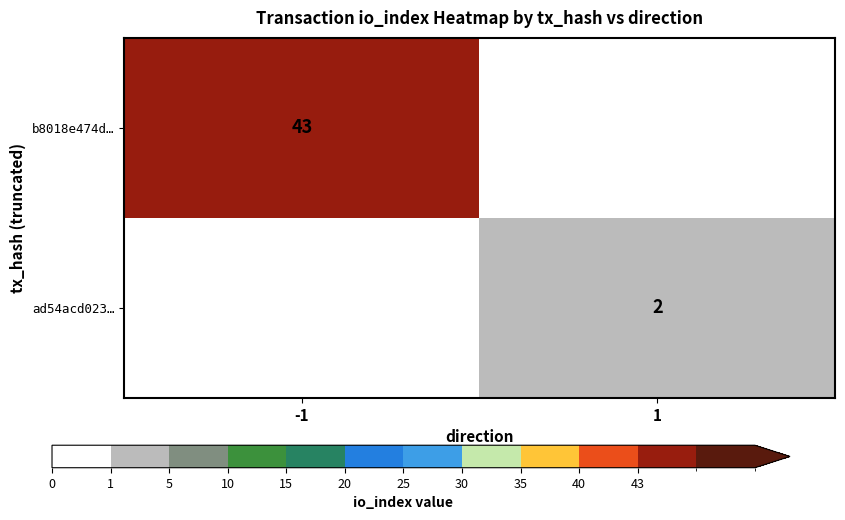

At how many categories does at least one series exceed 22?

1